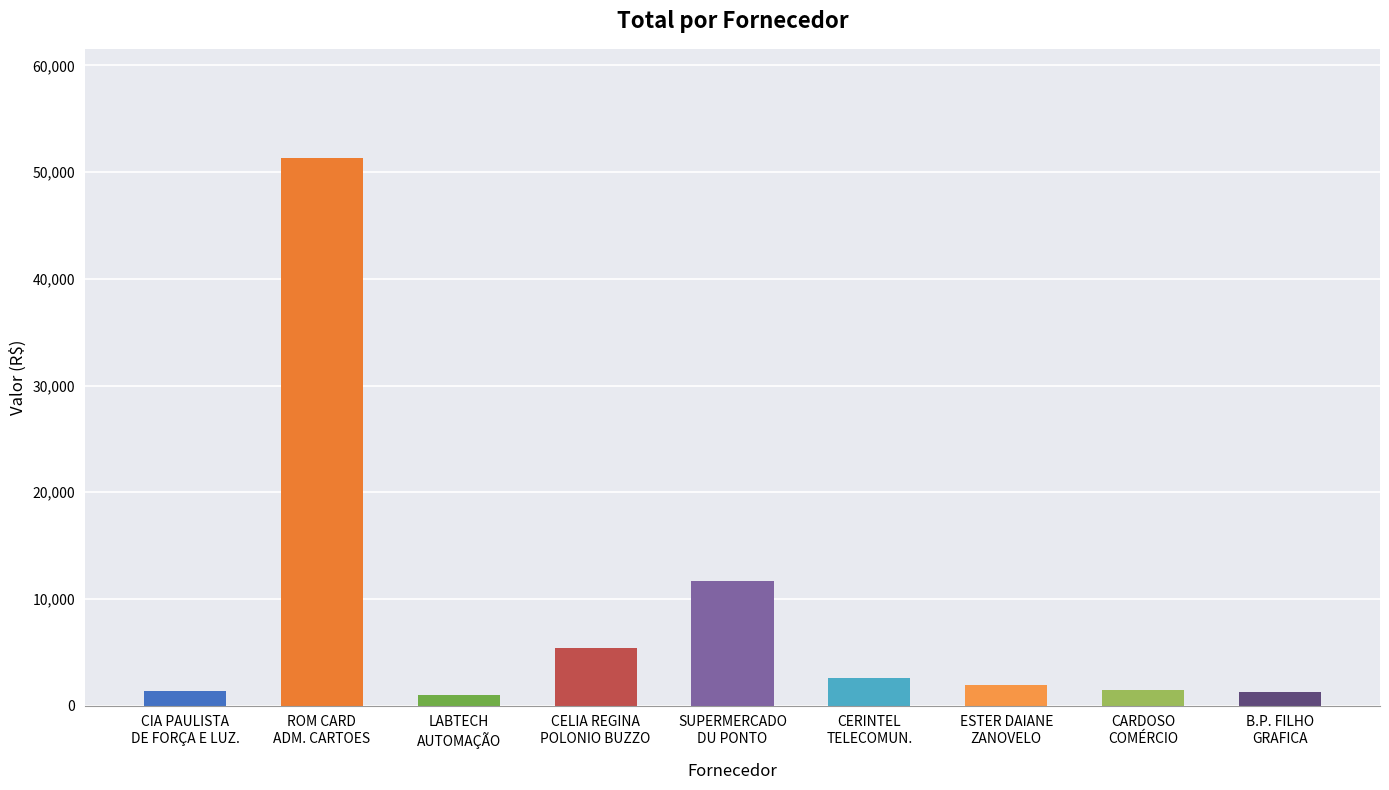

What is the sum of all values?

78015.2